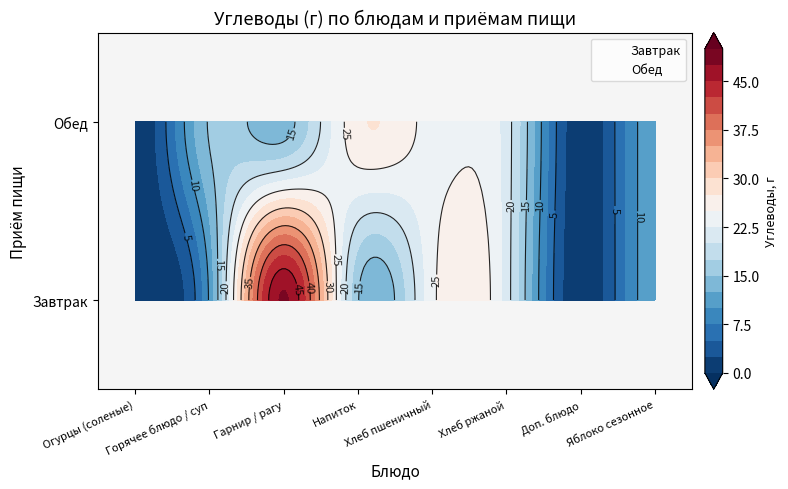

At how many categories does at least one series exceed 0?

8